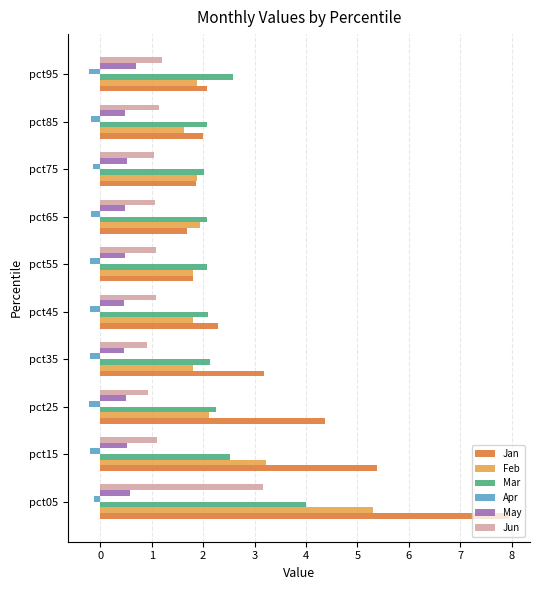

At how many categories does at least one series exceed 0?

10